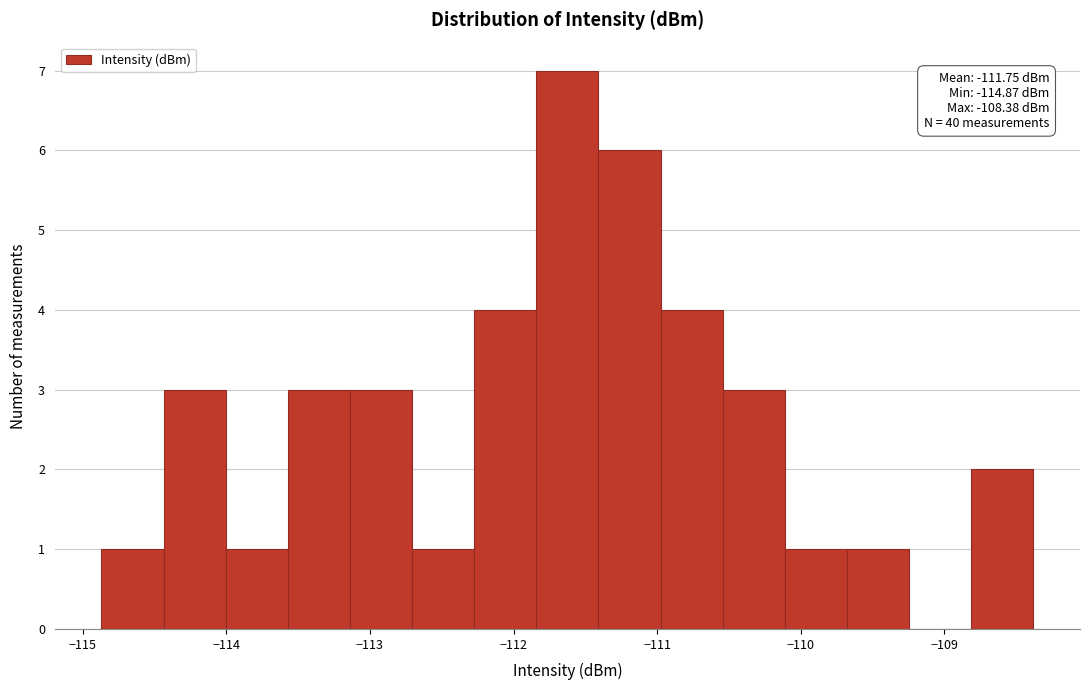

Which range on the x-axis has the tallest bar?

-111.8 to -111.4